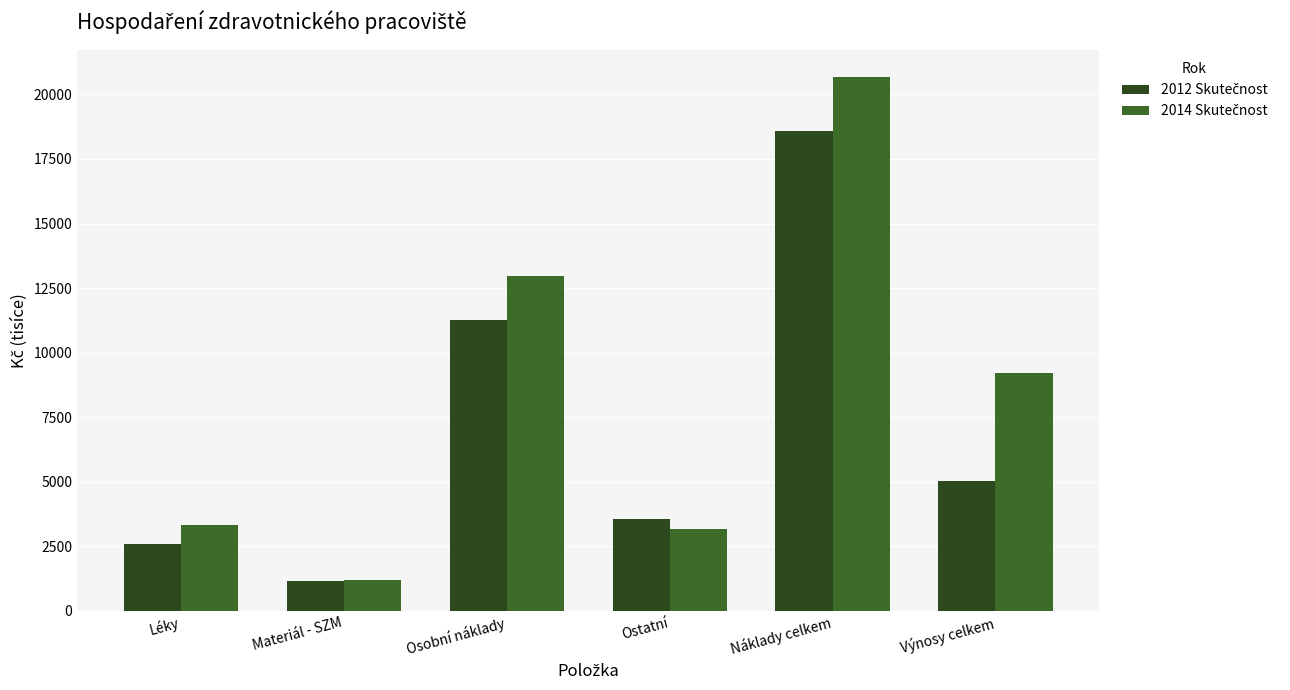

Is the value of 2012 Skutečnost at Materiál - SZM greater than the value of 2014 Skutečnost at Ostatní?

No